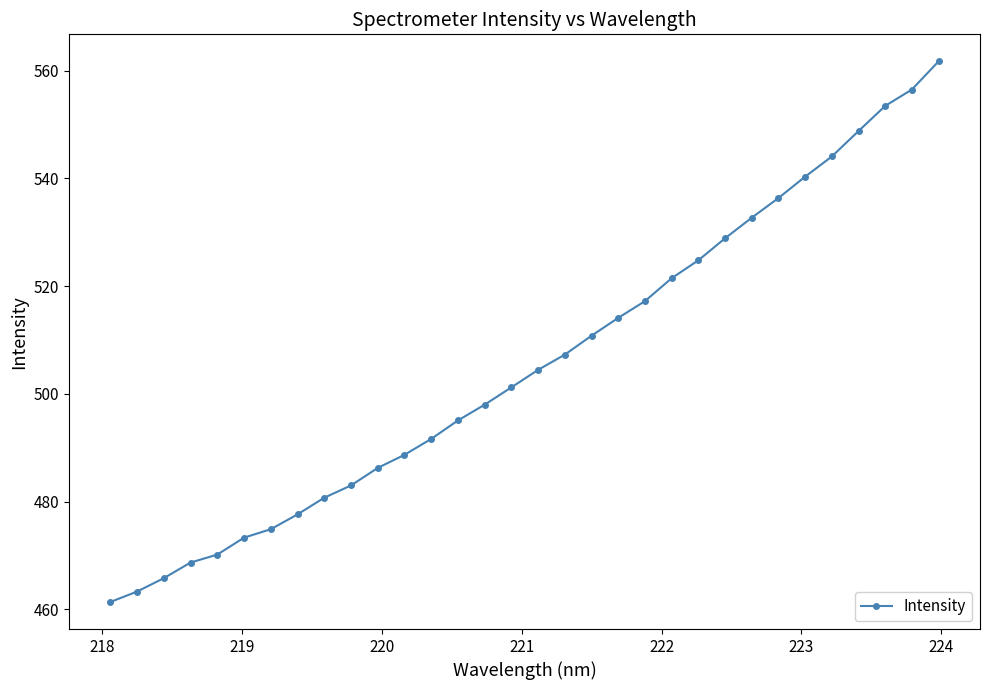

What is the difference between the maximum and minimum values?

100.4